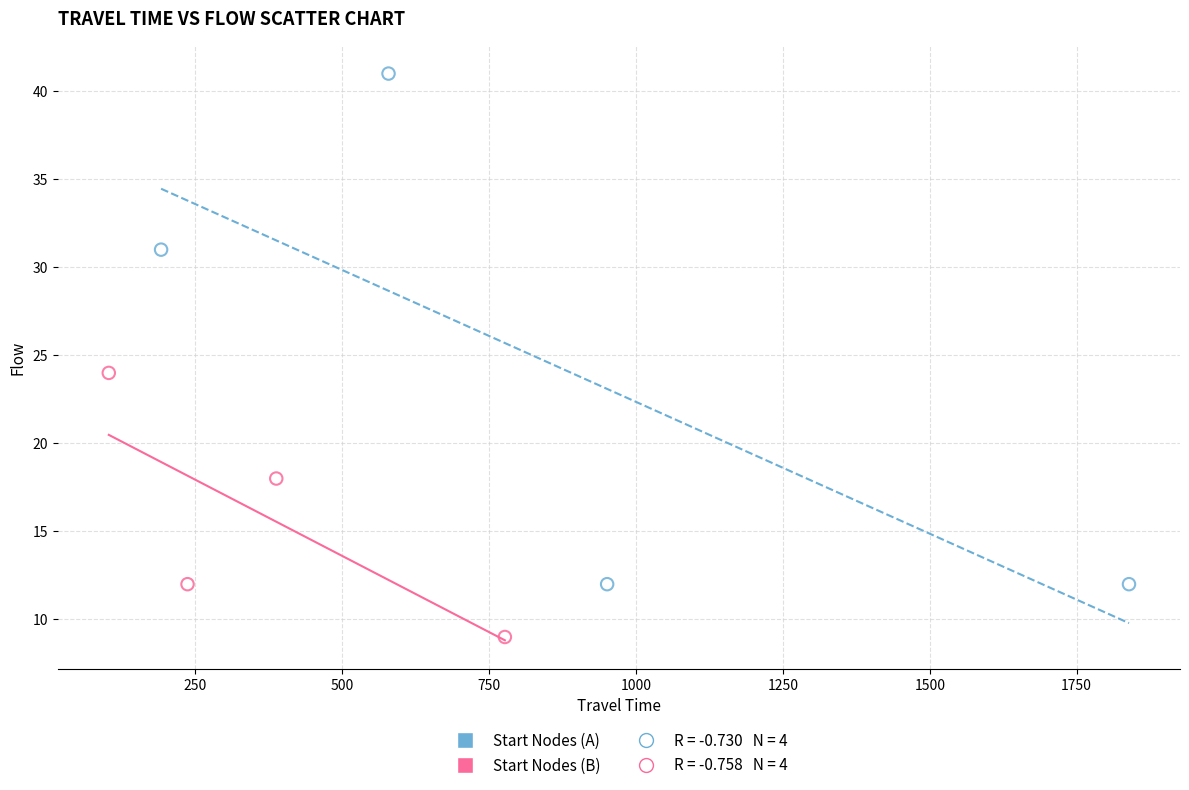

Which series reaches the maximum Y coordinate?

Start Nodes (A)